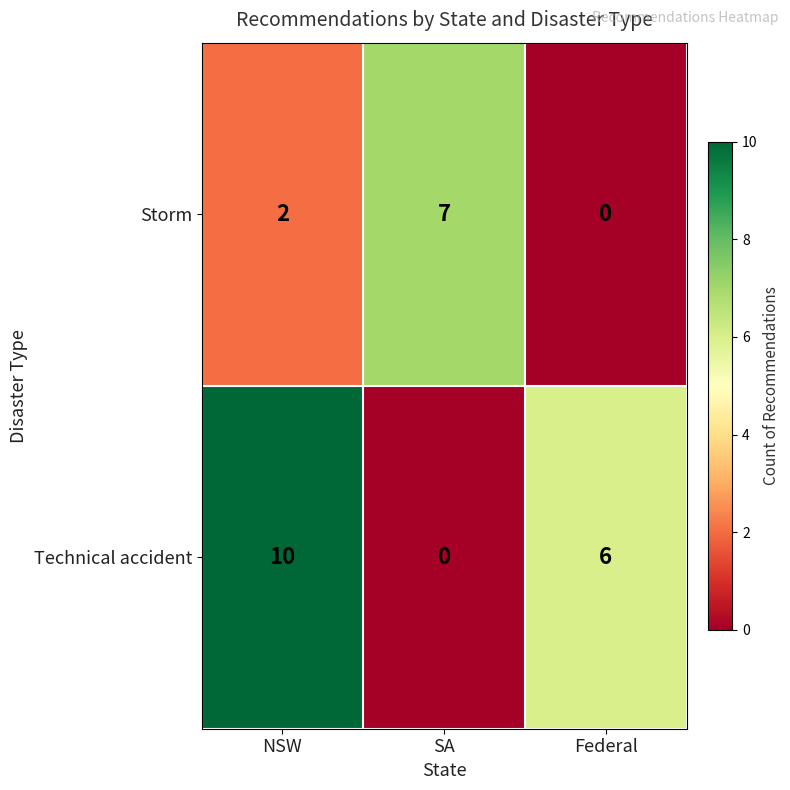

Which series has the widest spread of values?

Technical accident